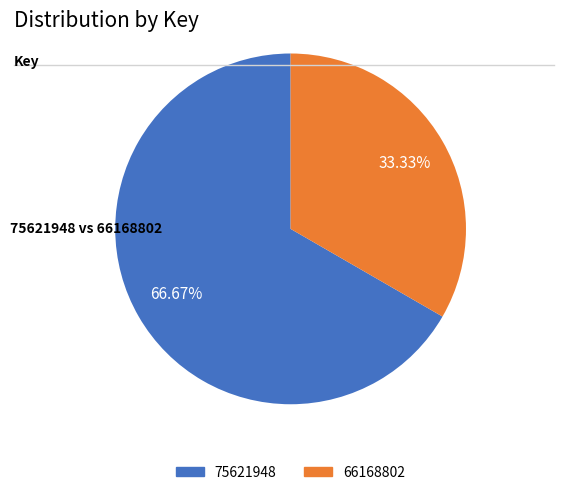

Which slice is the largest?

75621948